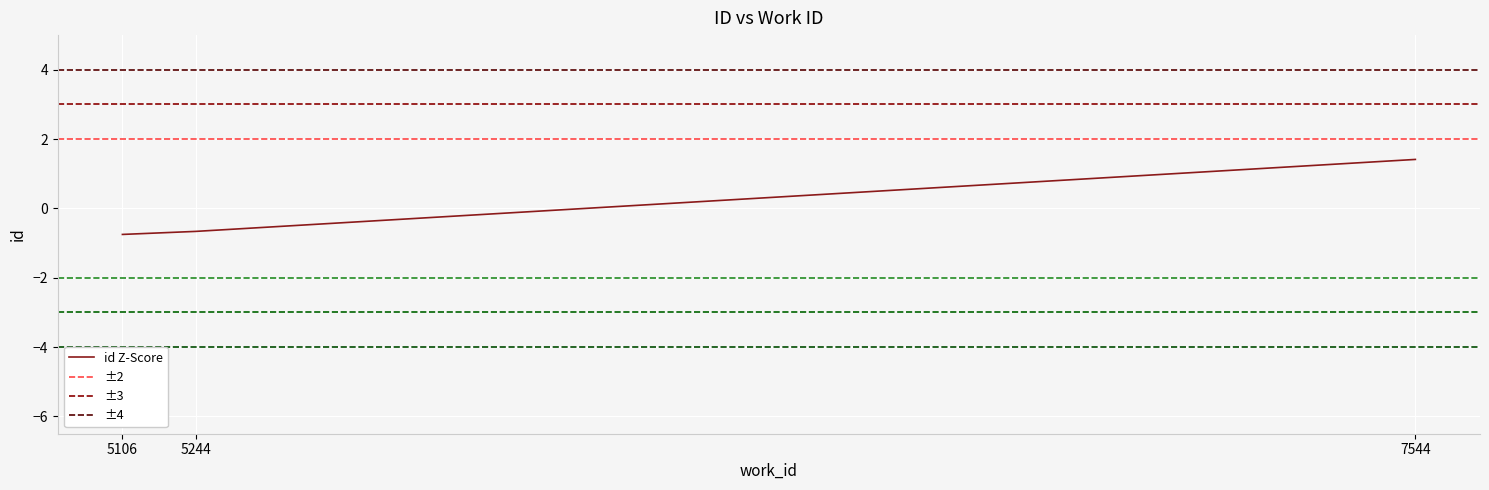

Rank the categories by value from lowest to highest.

5106, 5244, 7544